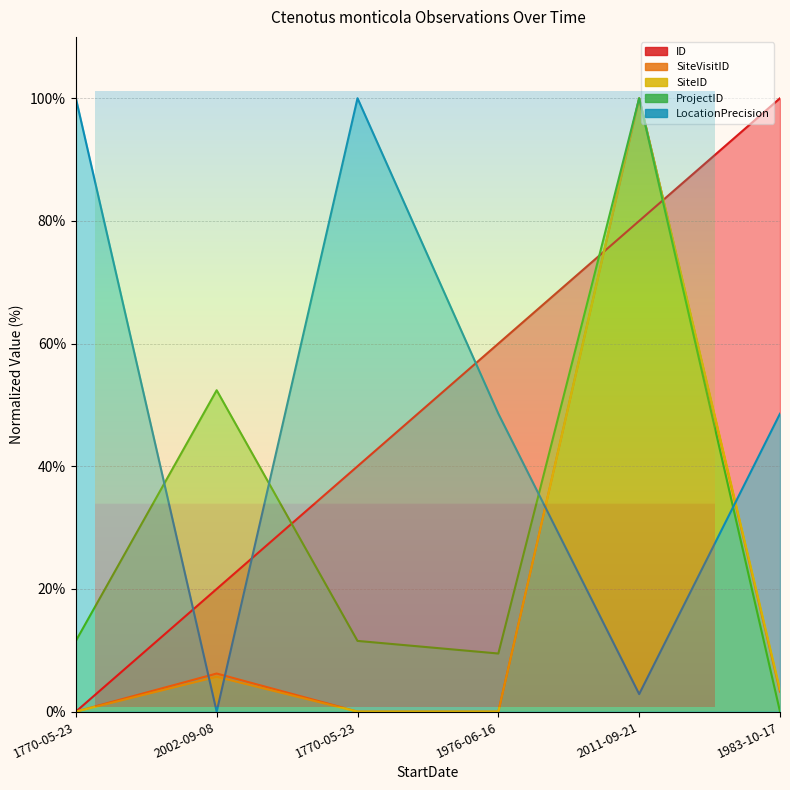

What is the total value across all series at 1770-05-23?

111.5